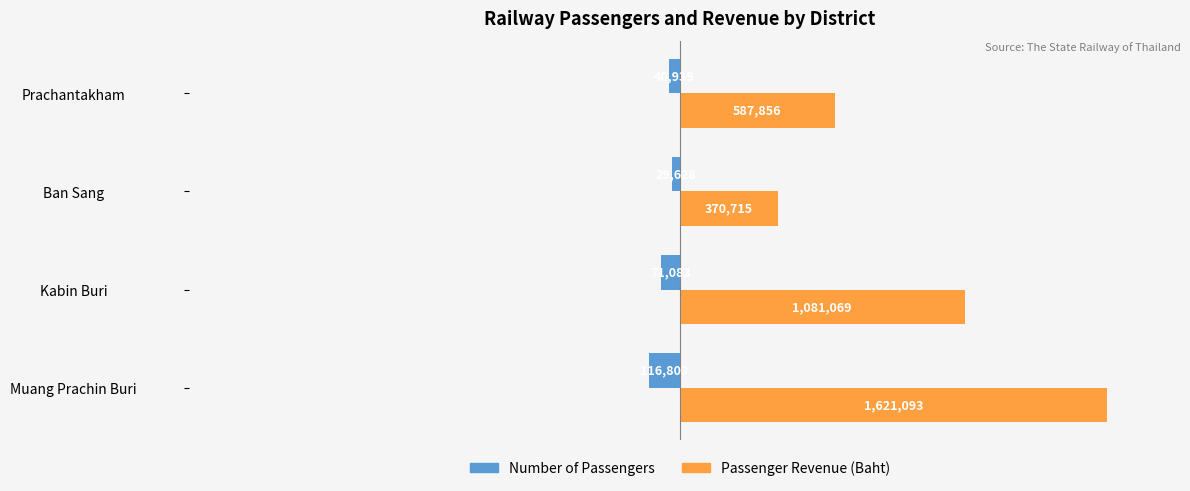

What are all the series names shown in the legend?

Number of Passengers, Passenger Revenue (Baht)